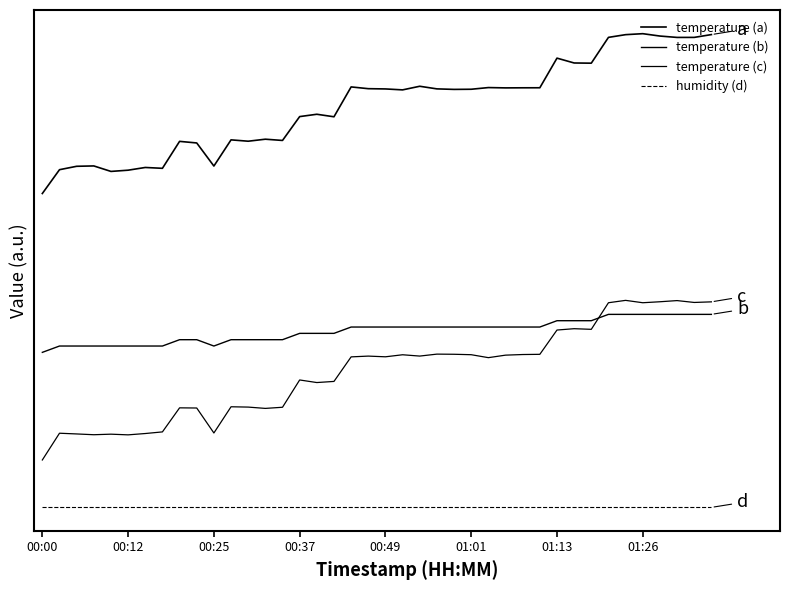

Which series has the largest total across all categories?

temperature (a)